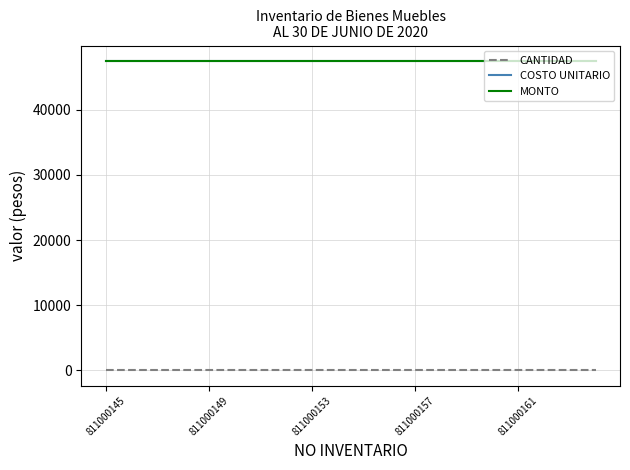

Rank the series by their maximum value, from lowest to highest.

CANTIDAD, COSTO UNITARIO, MONTO